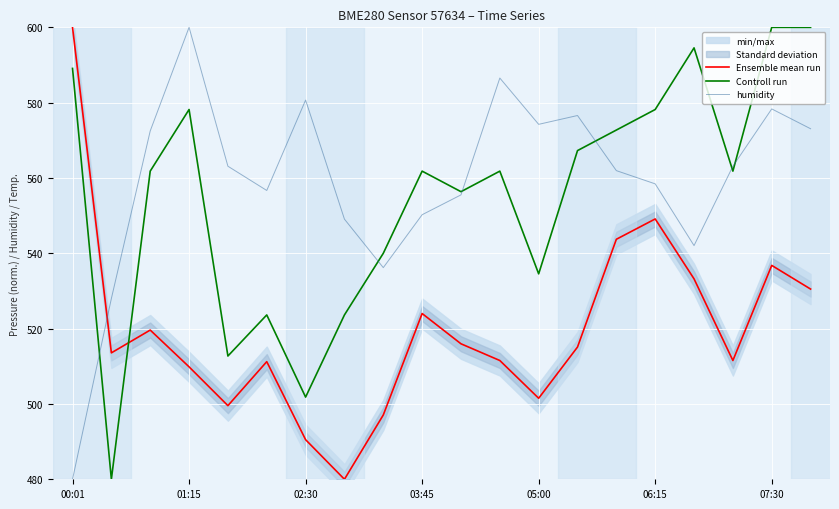

After their last crossing, which series has the higher values: Controll run or humidity?

Controll run